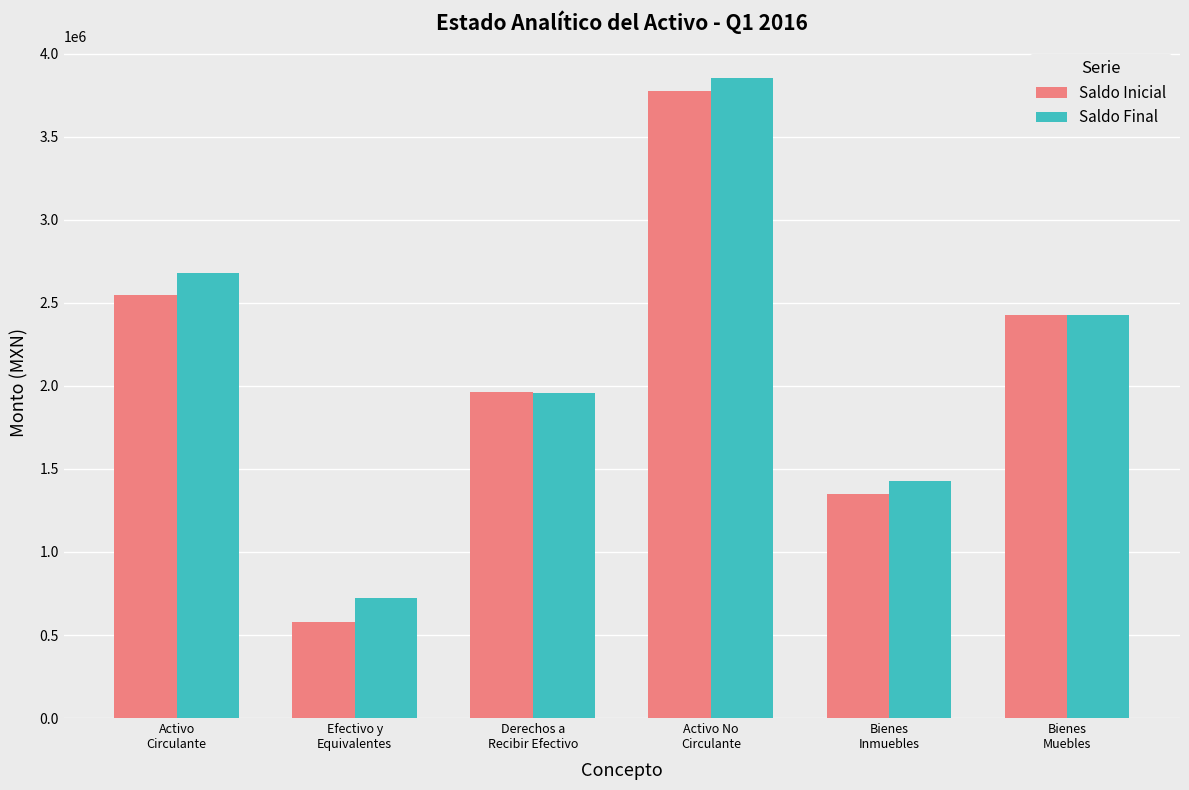

What is the sum of the Saldo Inicial values at Activo
Circulante and Bienes
Muebles?

4972100.4